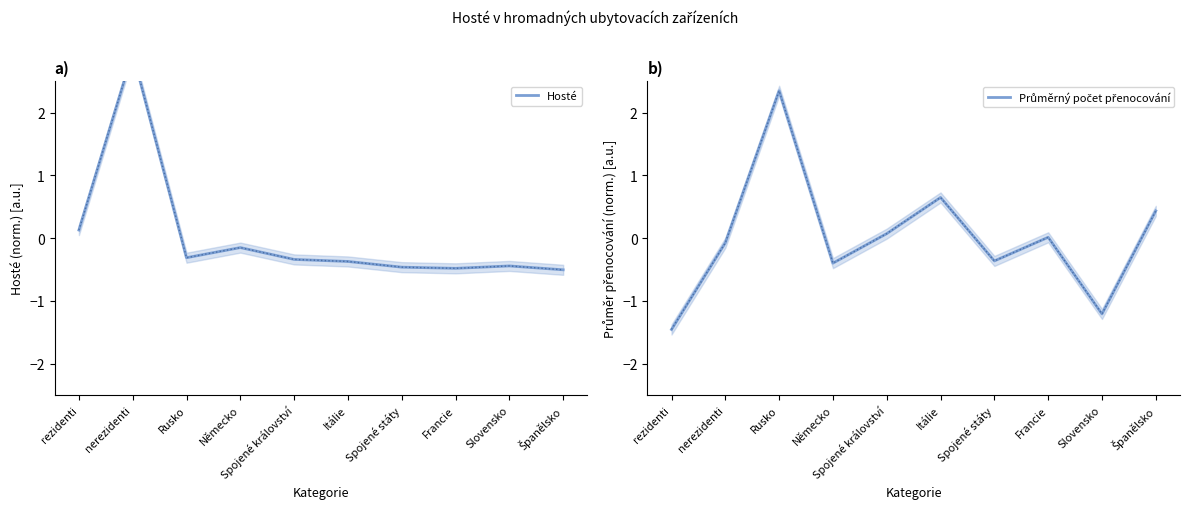

Rank the series by their average value, from highest to lowest.

Hosté, Průměrný počet přenocování